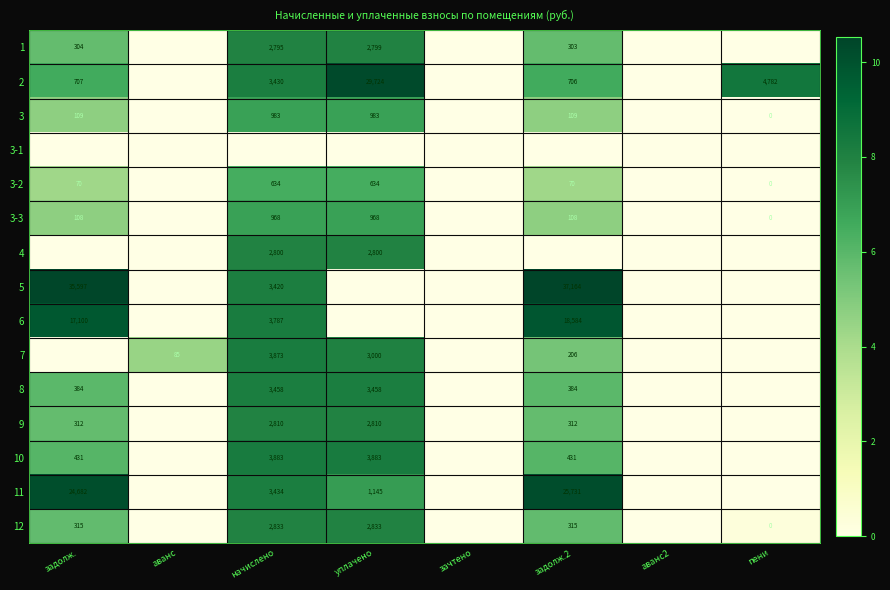

True or false: 4 has a value of 4634 at уплачено.

False